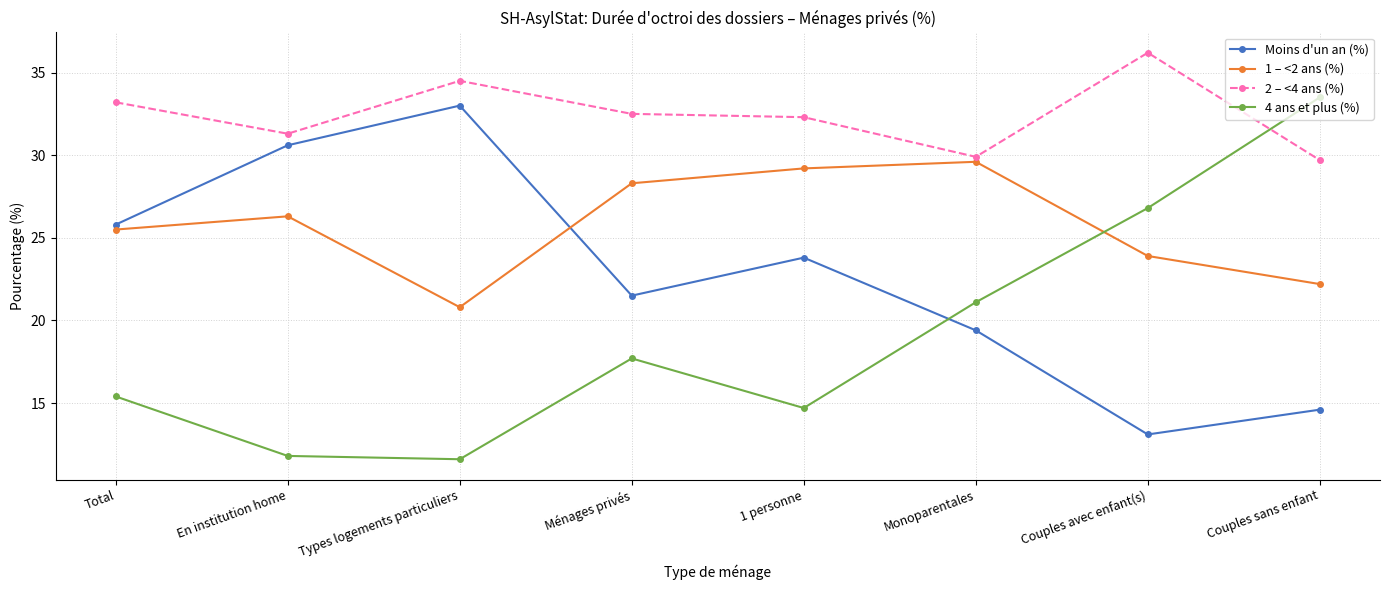

Reading left to right, what are all the values shown in this chart?

Moins d'un an (%): 25.8	30.6	33.0	21.5	23.8	19.4	13.1	14.6
1 – <2 ans (%): 25.5	26.3	20.8	28.3	29.2	29.6	23.9	22.2
2 – <4 ans (%): 33.2	31.3	34.5	32.5	32.3	29.9	36.2	29.7
4 ans et plus (%): 15.4	11.8	11.6	17.7	14.7	21.1	26.8	33.5